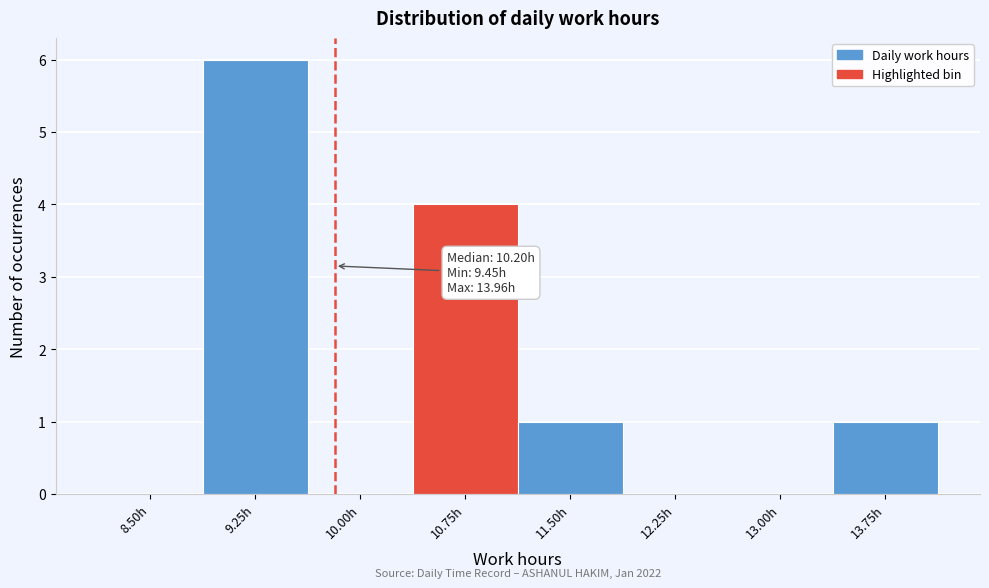

Reading right to left, extract all data points from this chart.

13.75h=1	13.00h=0	12.25h=0	11.50h=1	10.75h=4	10.00h=0	9.25h=6	8.50h=0